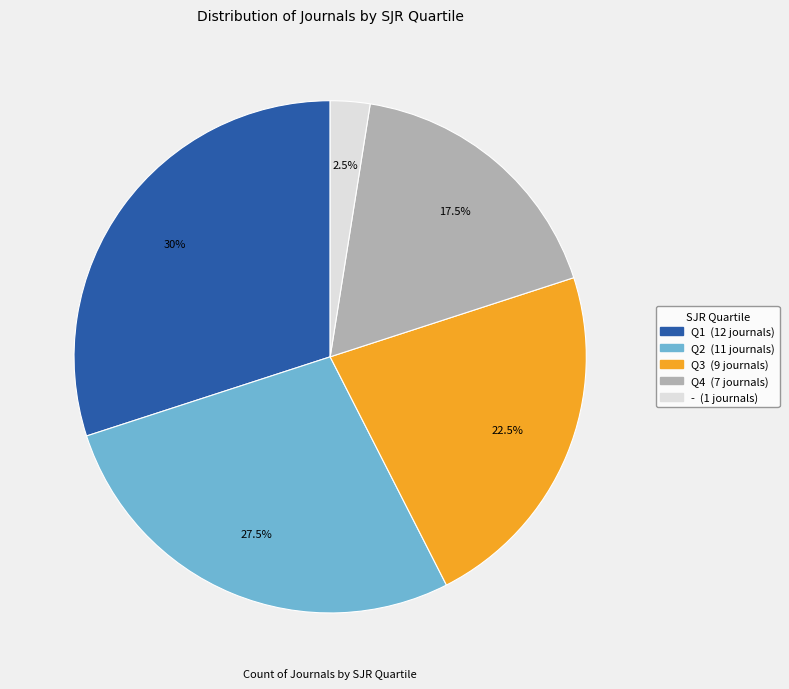

Rank the categories by value from lowest to highest.

-, Q4, Q3, Q2, Q1